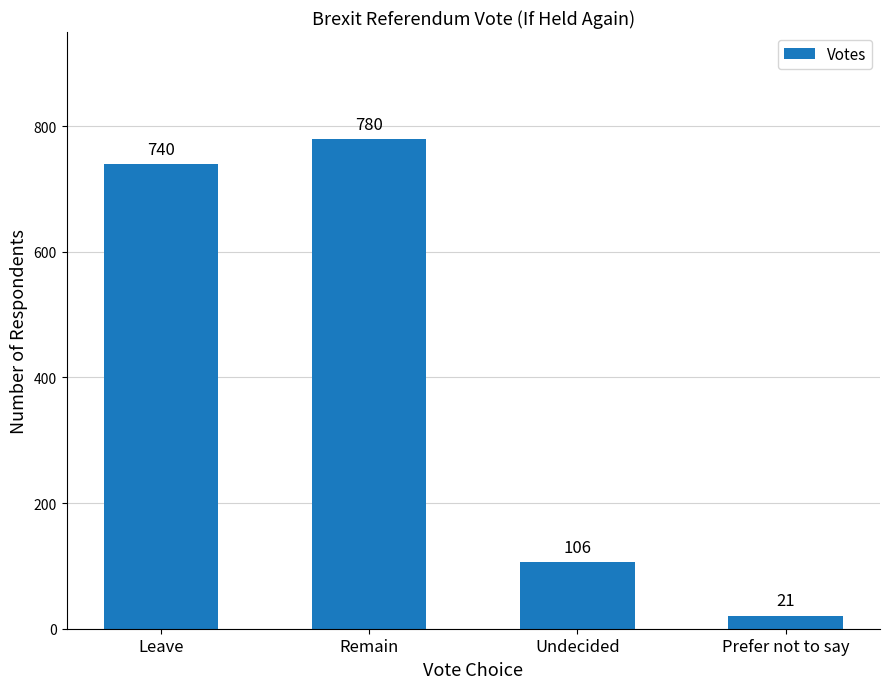

List the labels in order of value, largest first.

Remain, Leave, Undecided, Prefer not to say